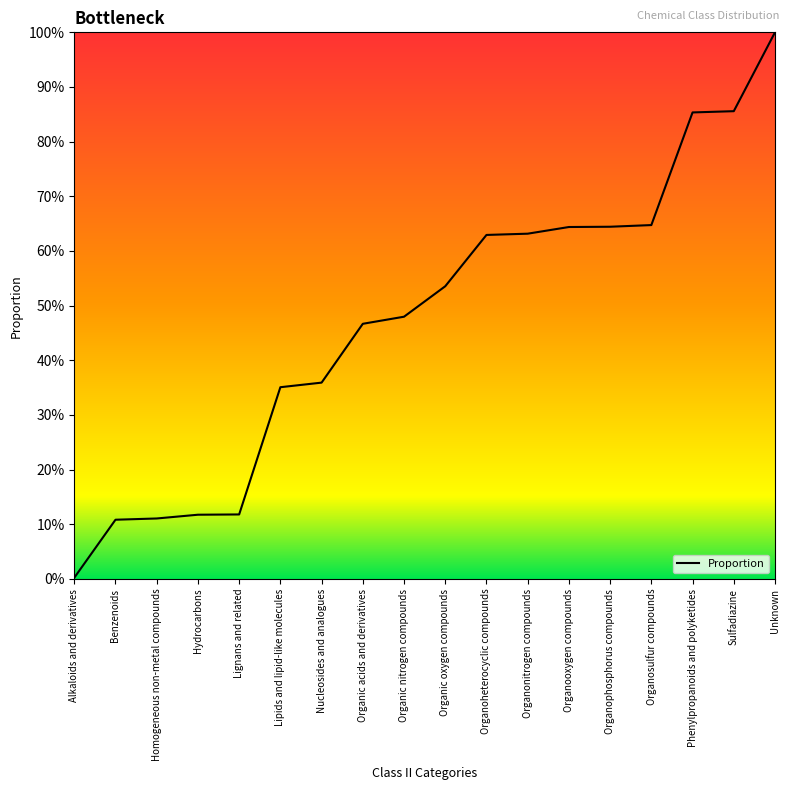

Is this an area chart (filled region under the line)?

No